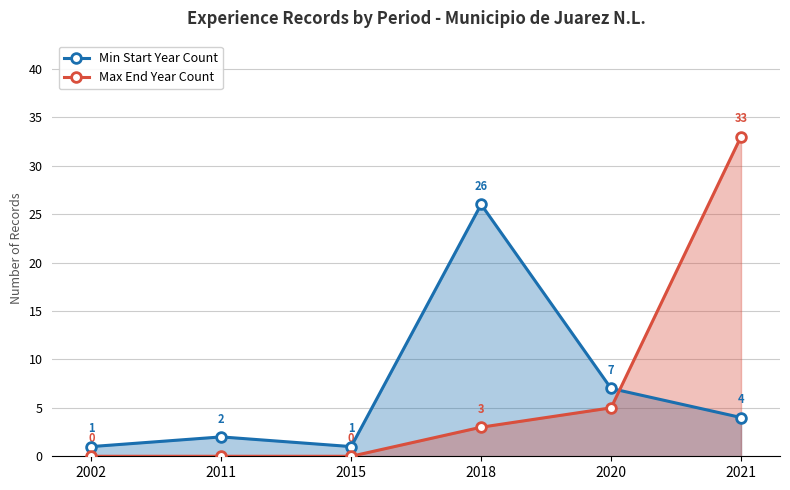

Which series changed the most between 2011 and 2018?

Min Start Year Count